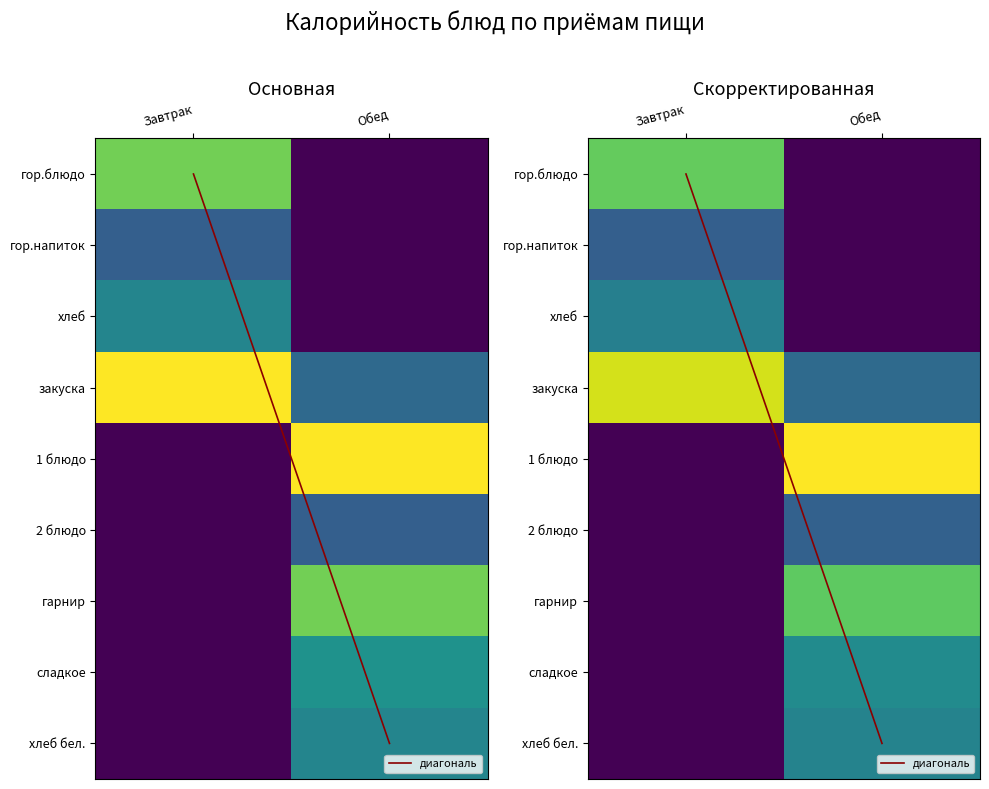

What is the total value across all series at Завтрак?

458.5